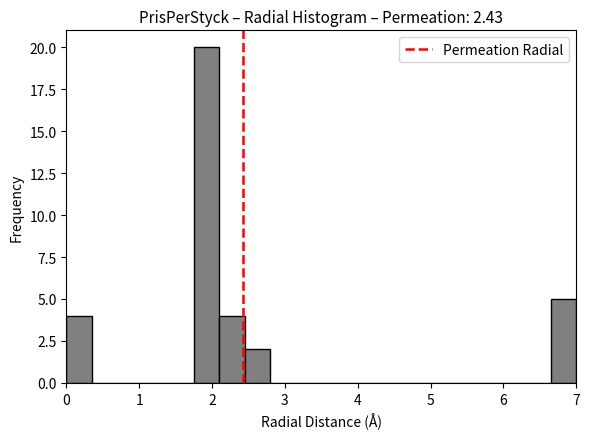

Read against the x-axis, roughly where is the centre of the tallest bar?

1.9